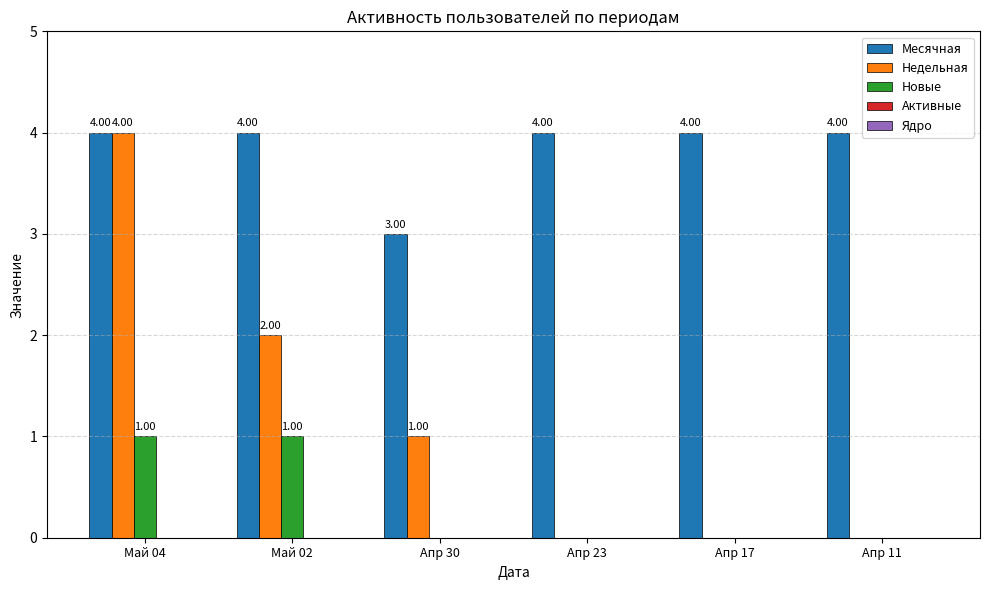

Where is Месячная nearest to the value 3?

Апр 30